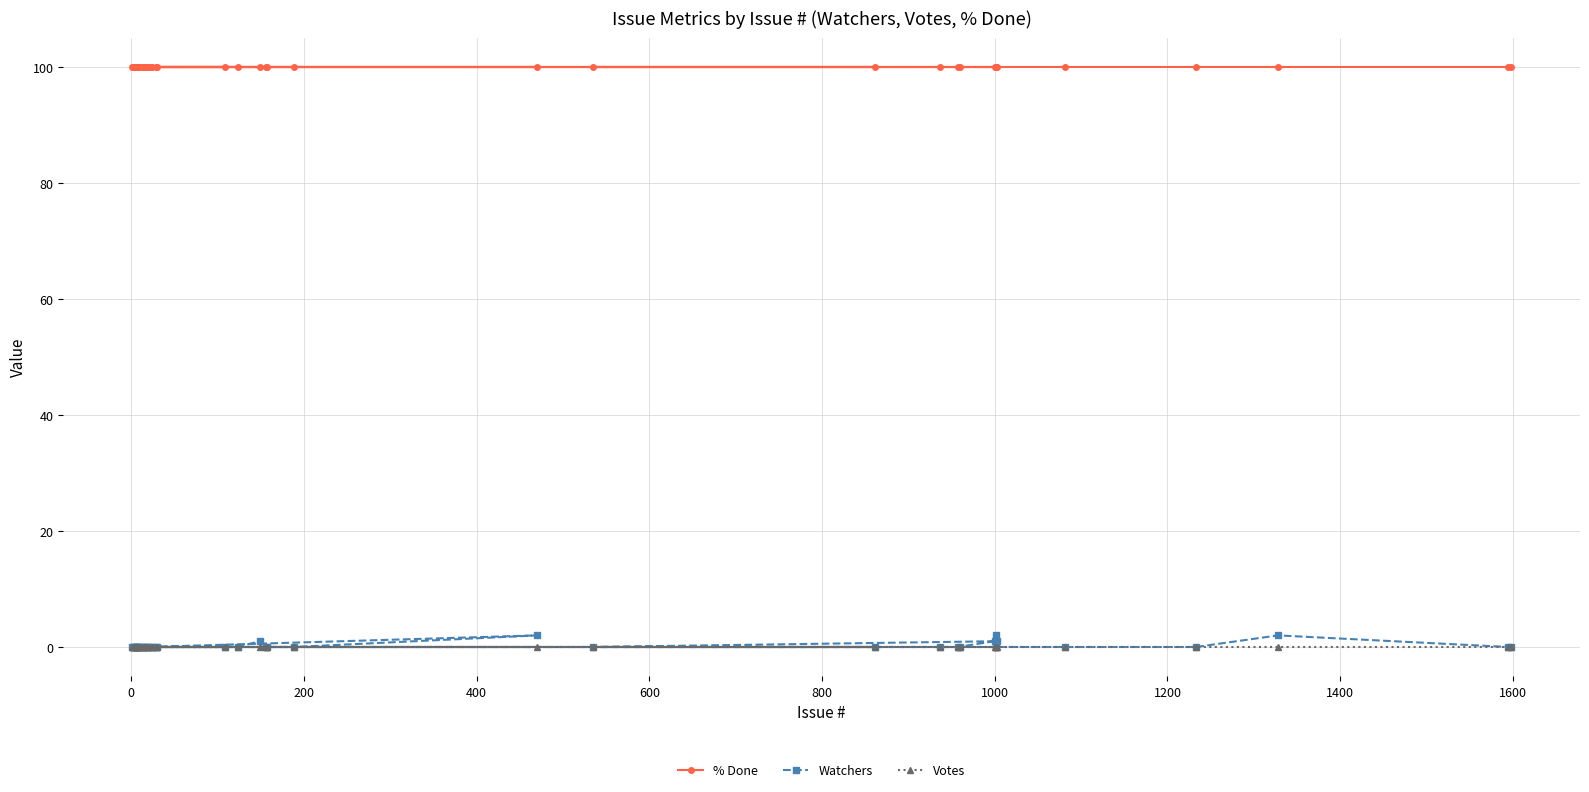

Which series has the largest range (max minus min)?

Watchers